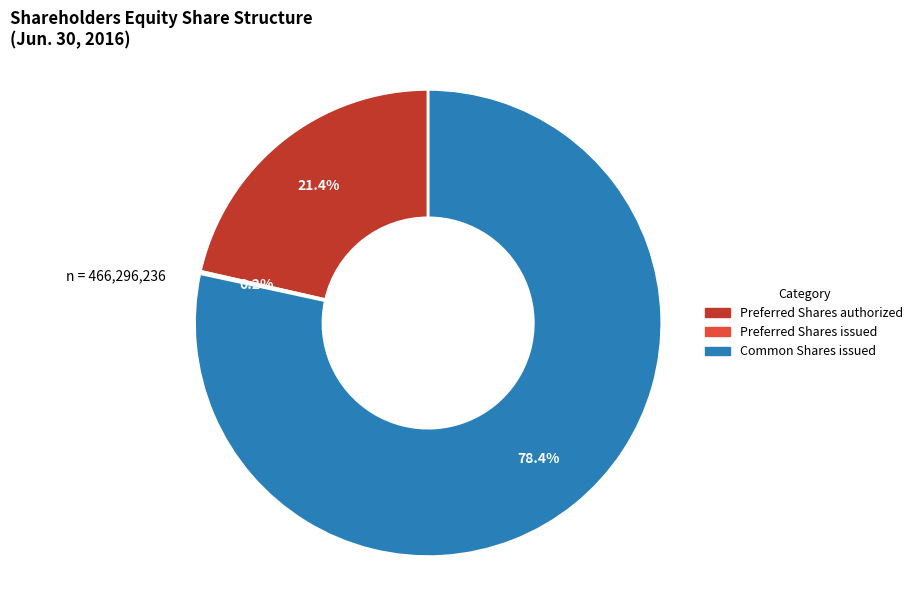

Is it true that Preferred Shares authorized is 21% of the pie?

True